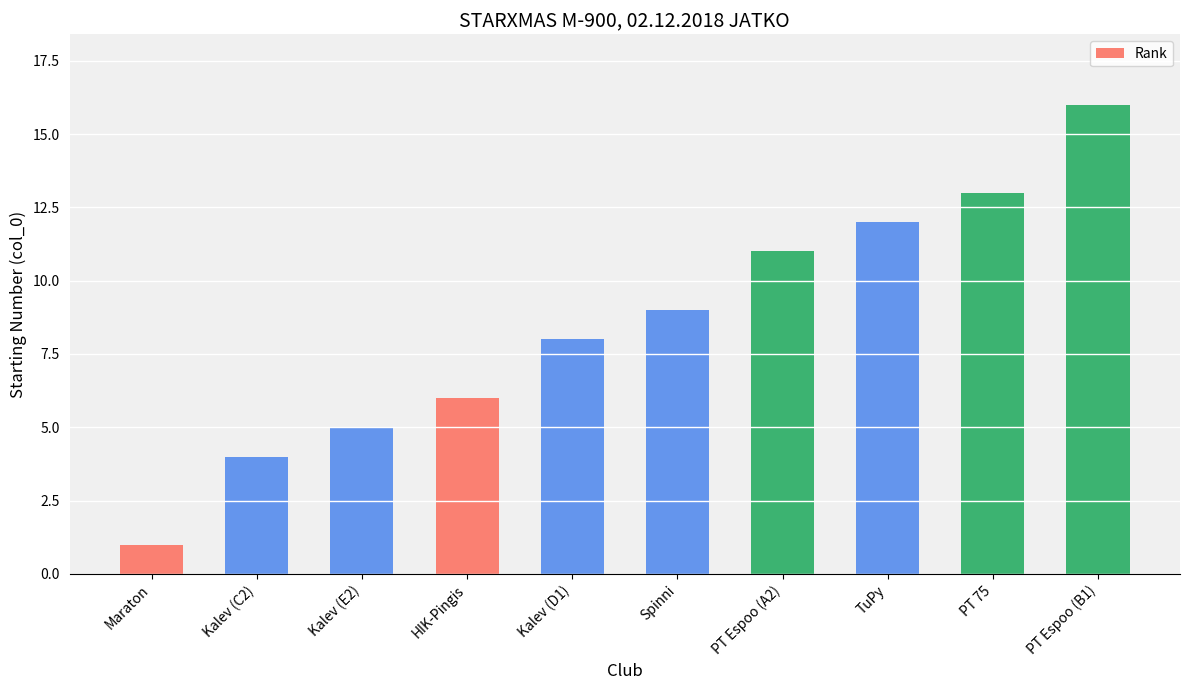

True or false: the data shows 16 at PT Espoo (B1).

True